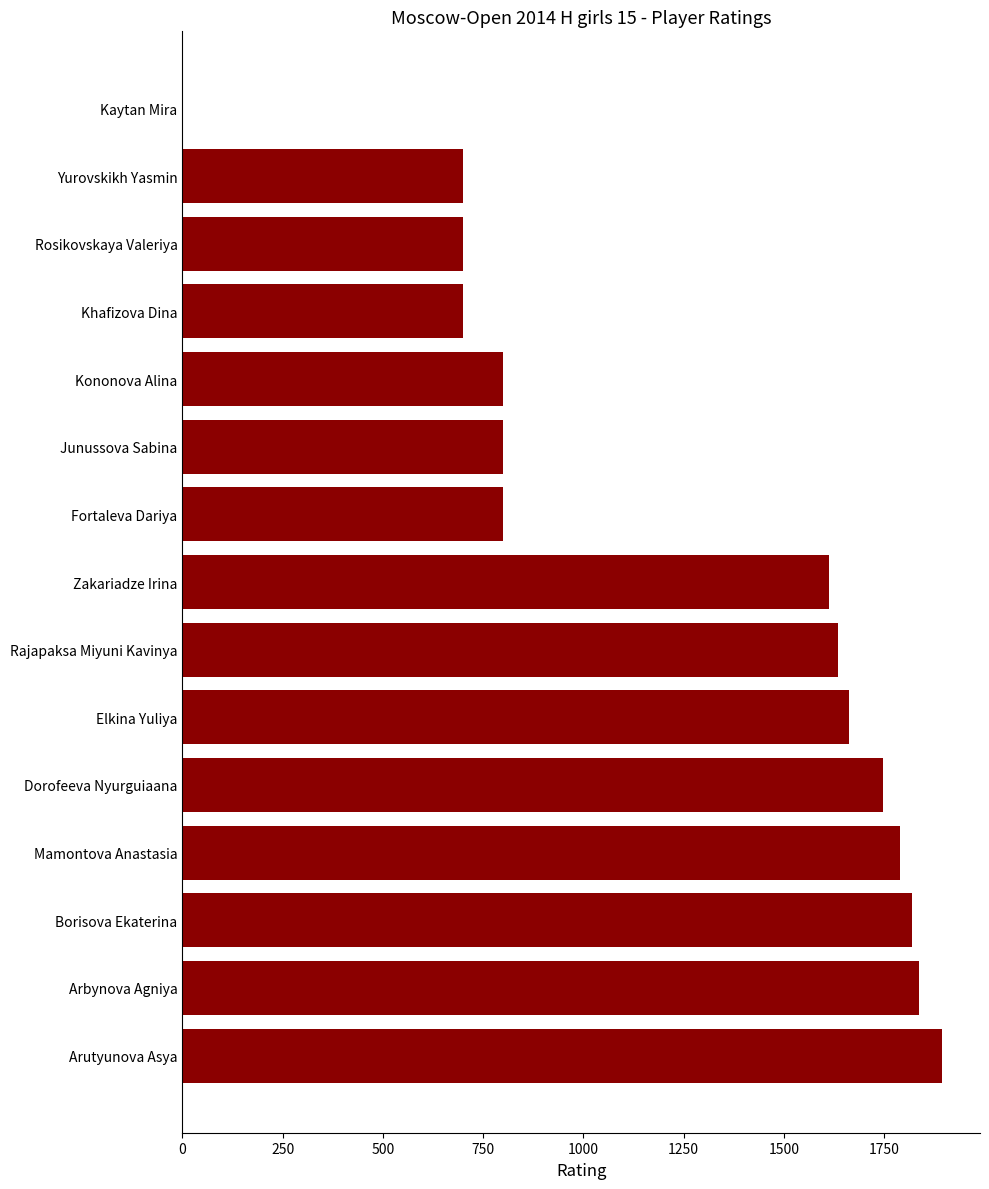

What is the change in value from Zakariadze Irina to Rosikovskaya Valeriya?

-911